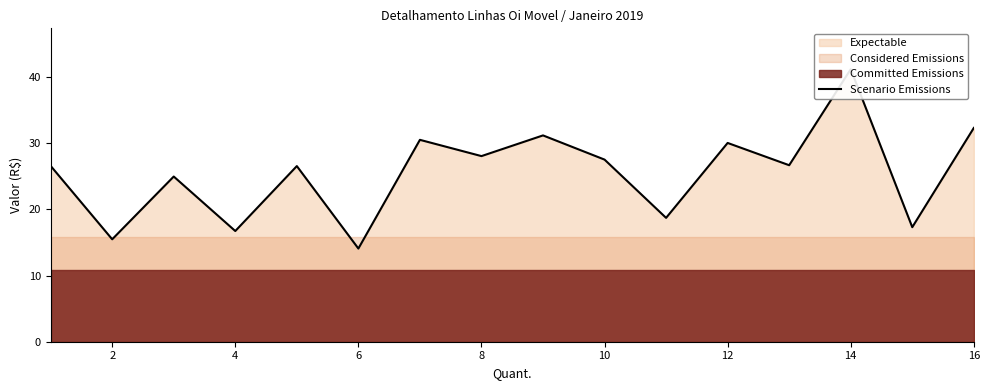

How many lines are shown in the chart?

1